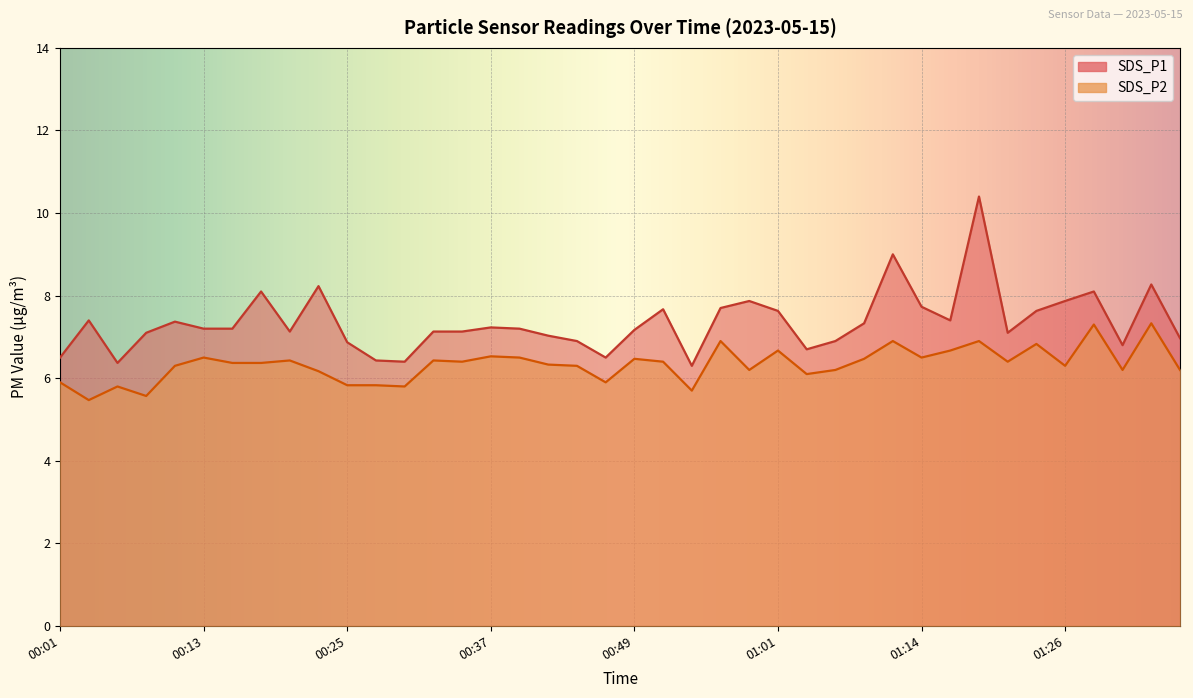

Where does the SDS_P2 series first go above 6?

00:10